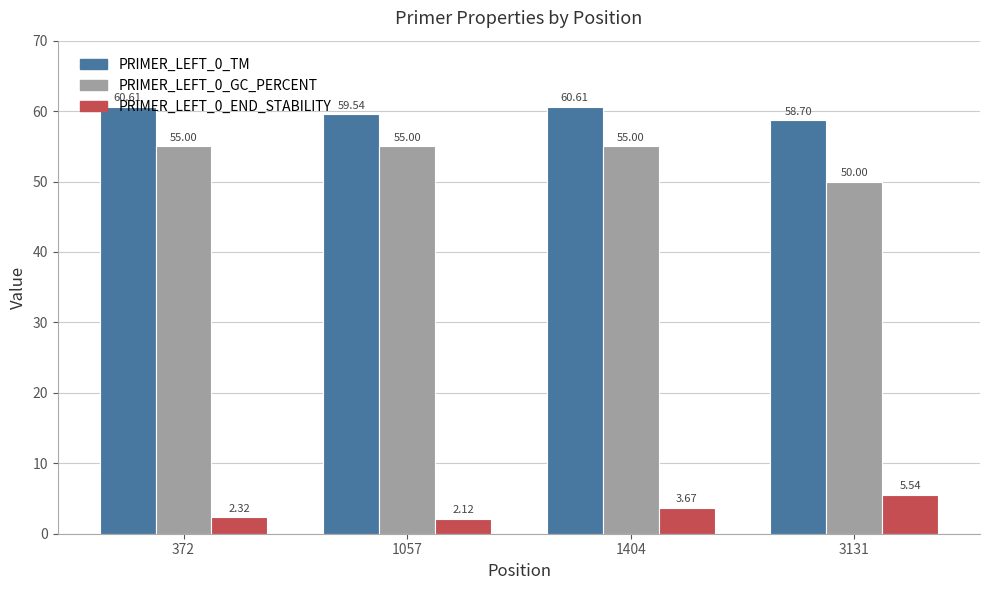

What is the sum of all PRIMER_LEFT_0_END_STABILITY values?

13.7